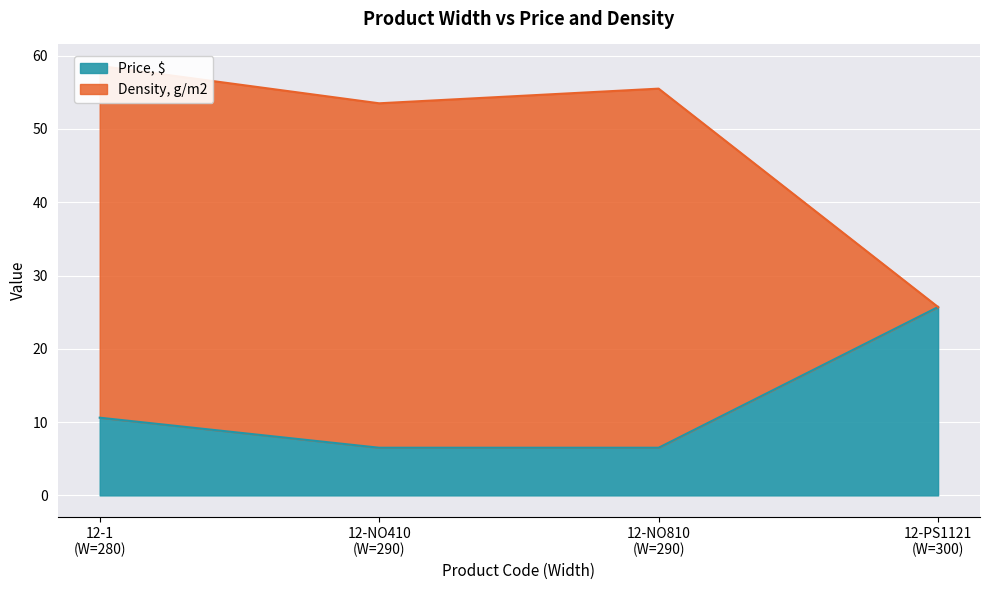

What is the highest value of the Price, $ series?

25.7